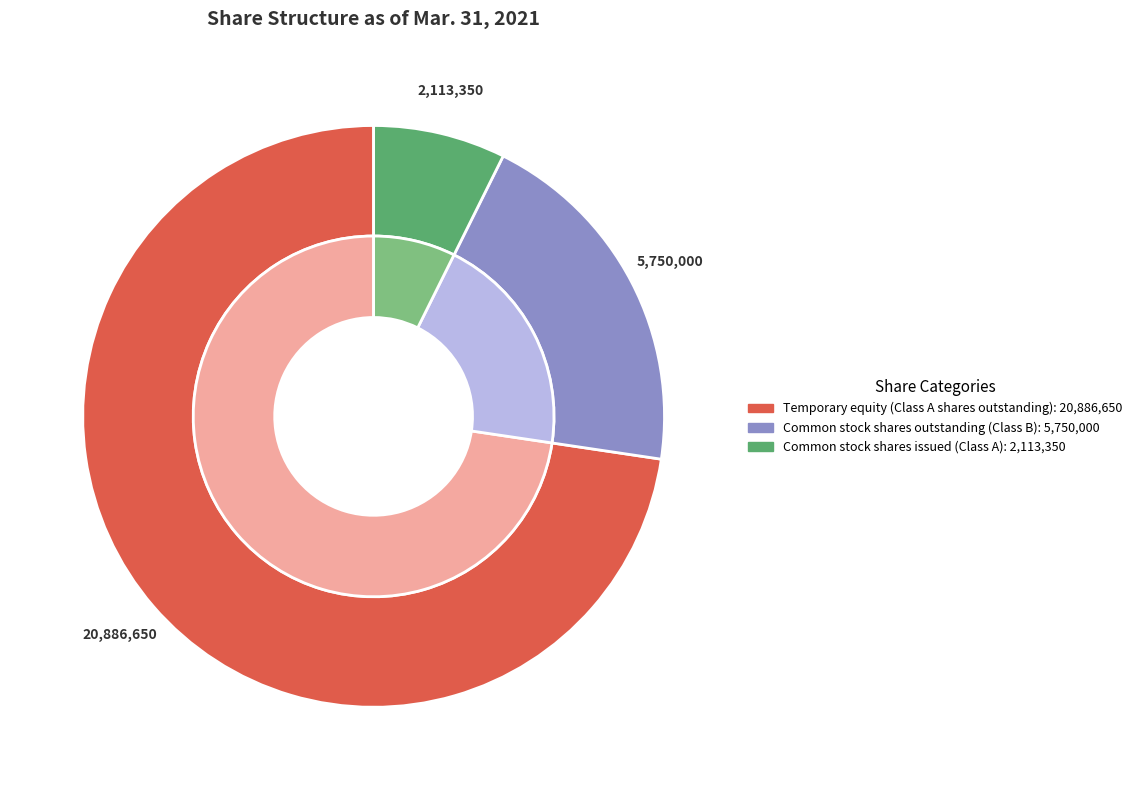

The Preferred stock shares outstanding slice represents 1% of the pie. True or false?

False